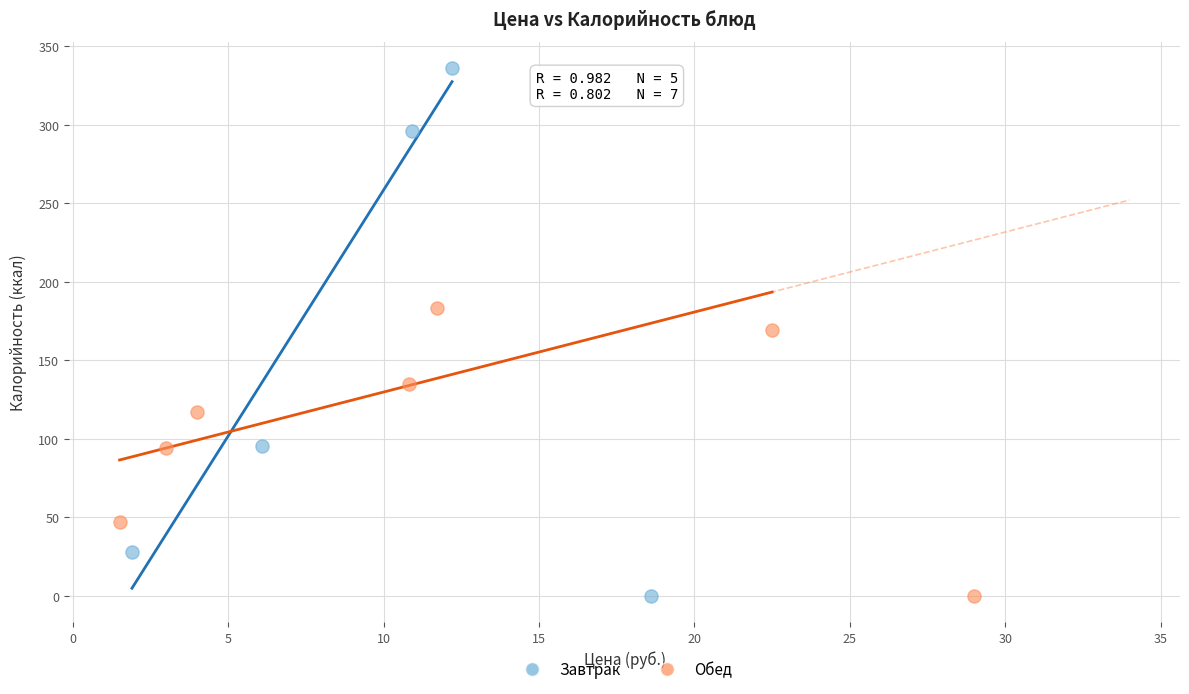

What are all the series names shown in the legend?

Завтрак, Обед